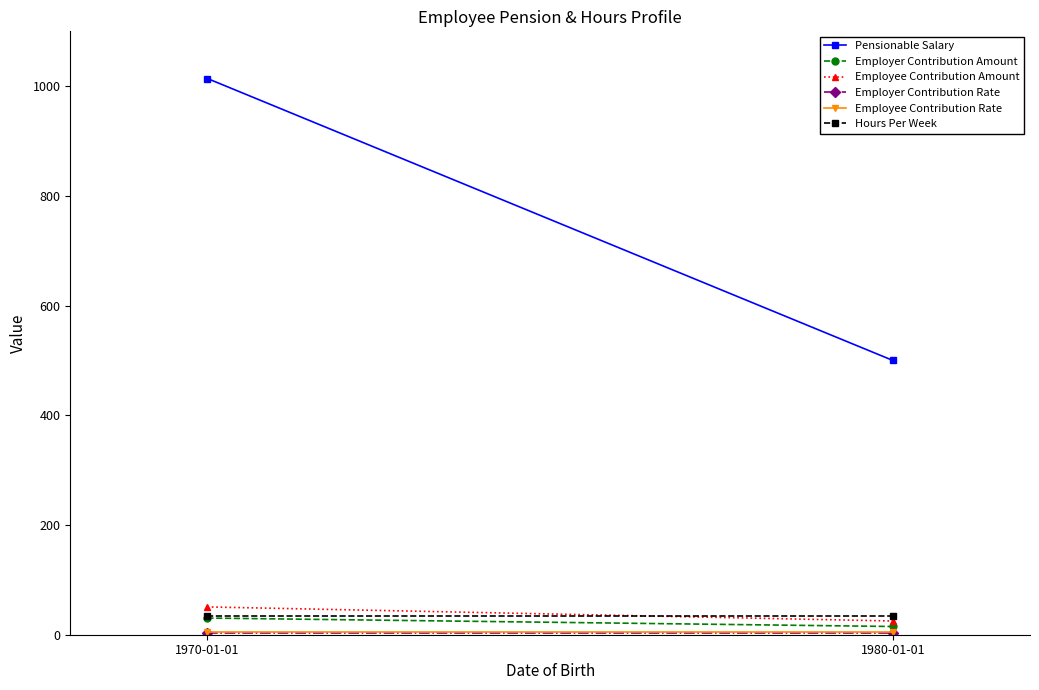

How many lines are shown in the chart?

6